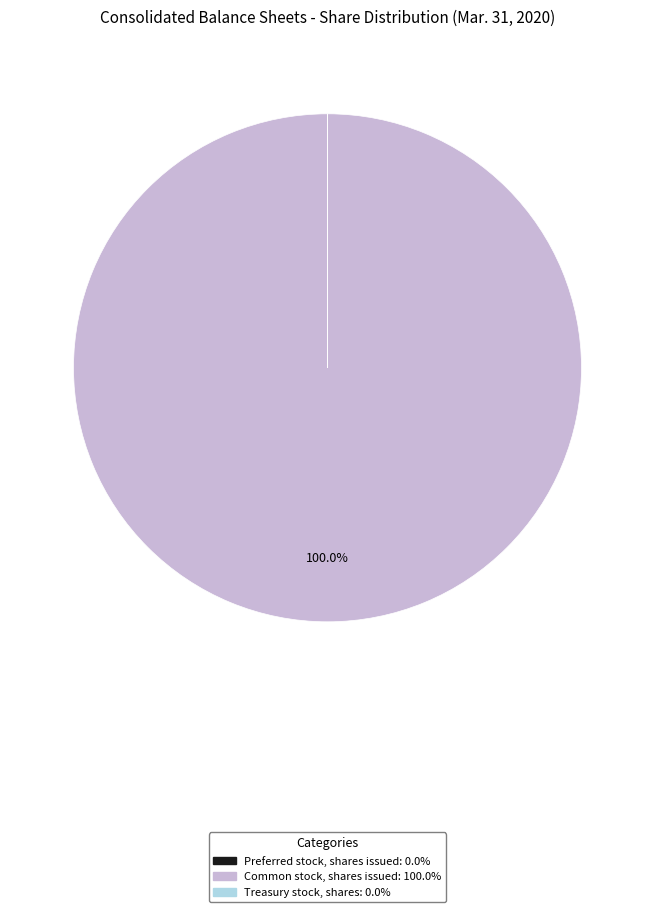

Is there any slice that represents more than half of the pie?

Yes